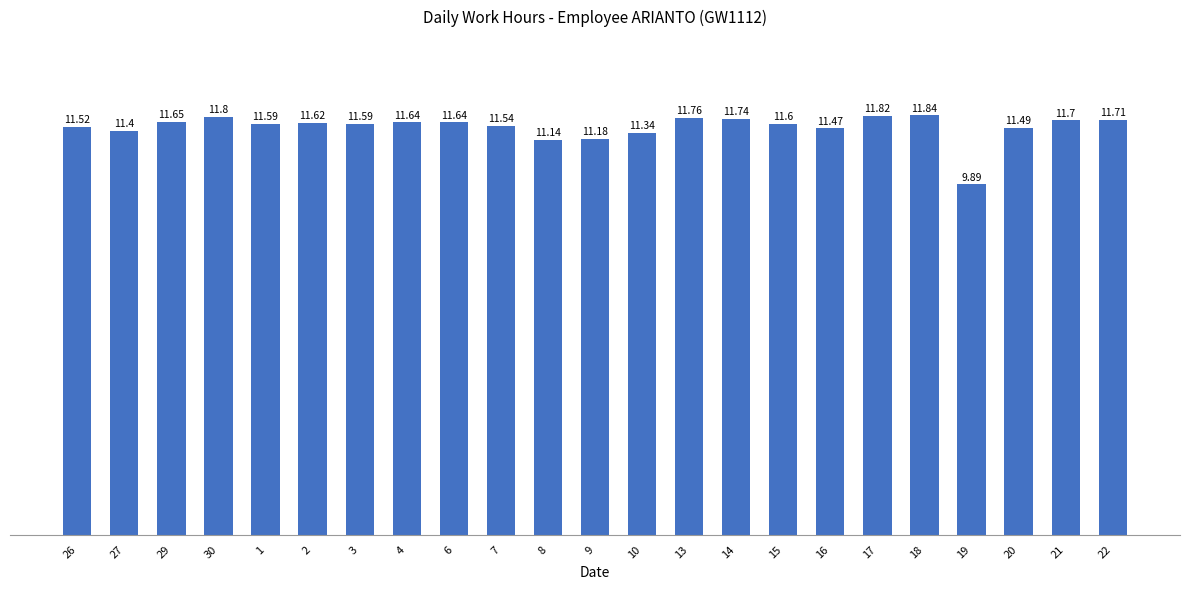

Reading left to right, what are all the values shown in this chart?

11.5	11.4	11.7	11.8	11.6	11.6	11.6	11.6	11.6	11.5	11.1	11.2	11.3	11.8	11.7	11.6	11.5	11.8	11.8	9.9	11.5	11.7	11.7